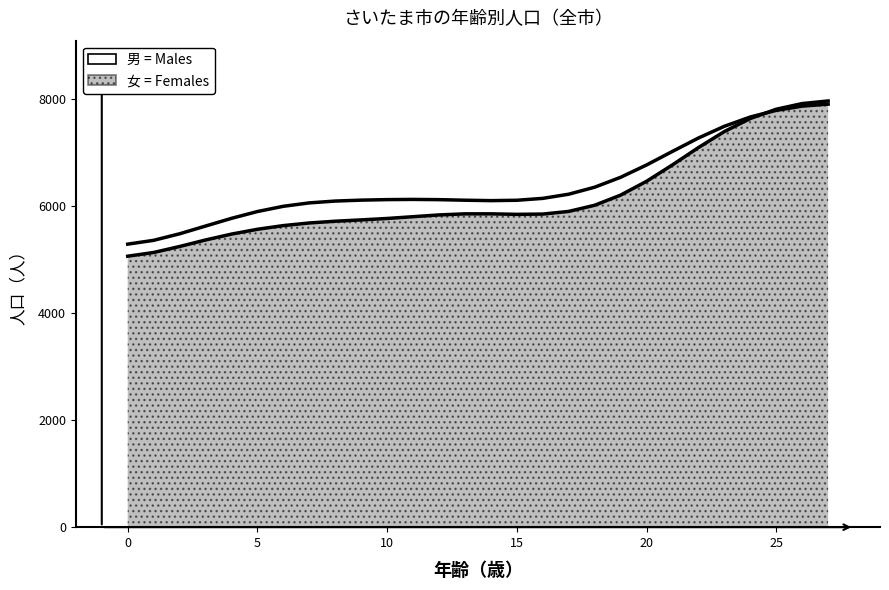

What is the sum of all 男 values?

179312.0